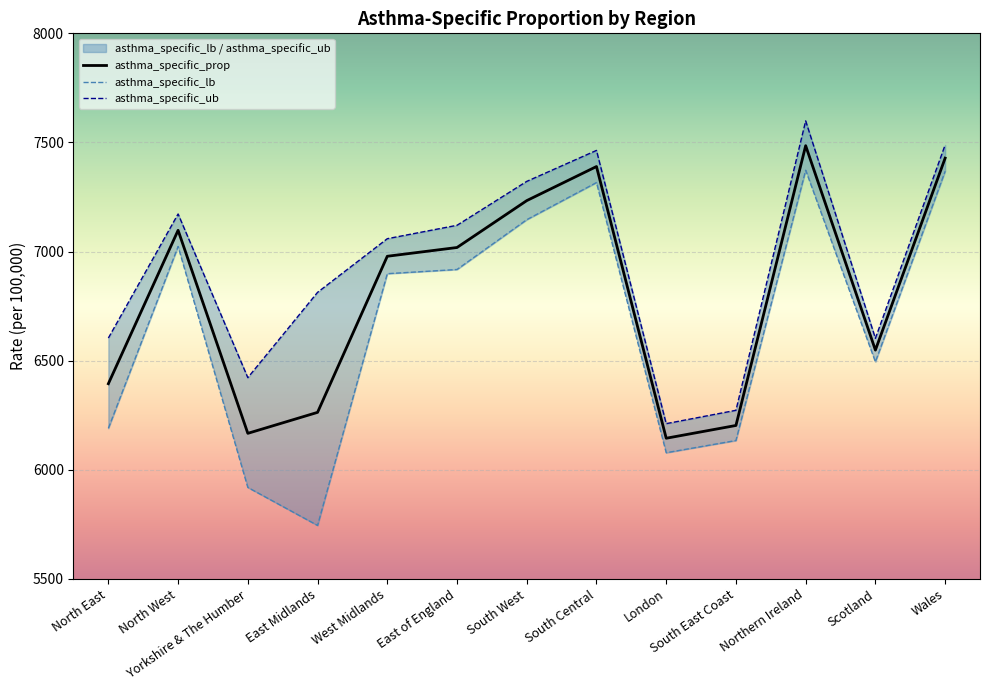

Is it true that asthma_specific_lb equals 6917.8 at East of England?

True